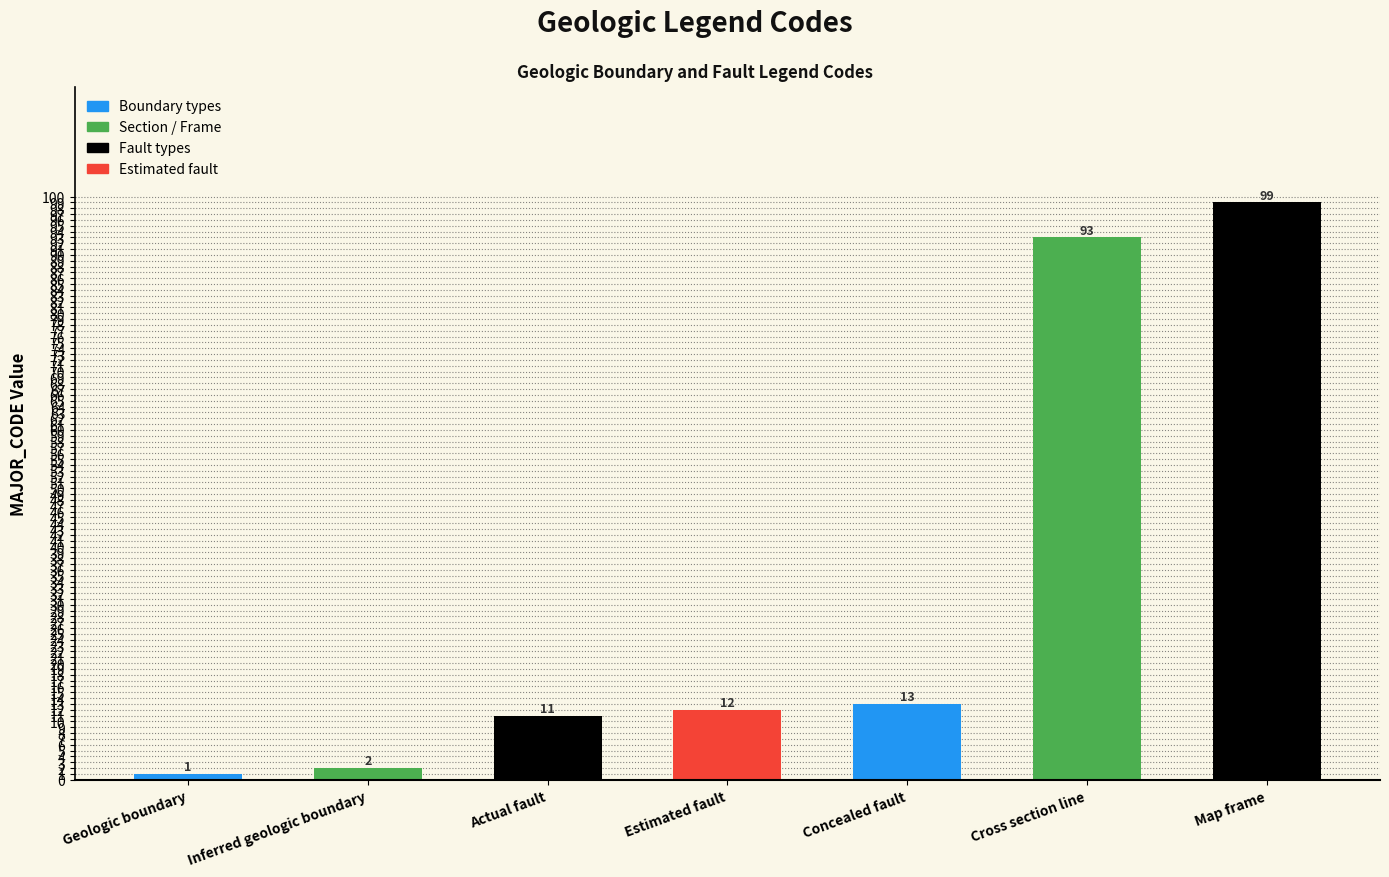

The value at Cross section line is 126. True or false?

False